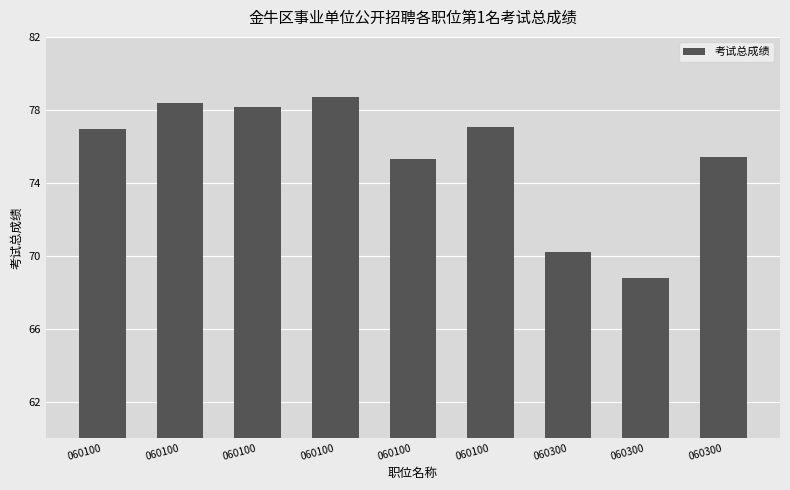

Rank the categories by value from highest to lowest.

060100, 060100, 060100, 060100, 060100, 060300, 060100, 060300, 060300